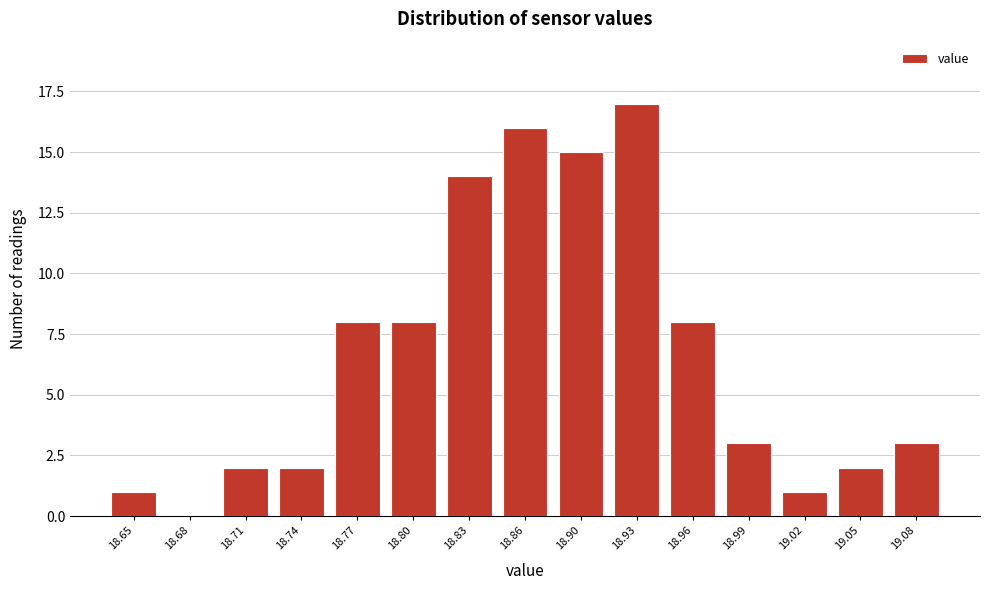

Reading left to right, what are all the values shown in this chart?

18.65=1	18.68=0	18.71=2	18.74=2	18.77=8	18.80=8	18.83=14	18.86=16	18.90=15	18.93=17	18.96=8	18.99=3	19.02=1	19.05=2	19.08=3